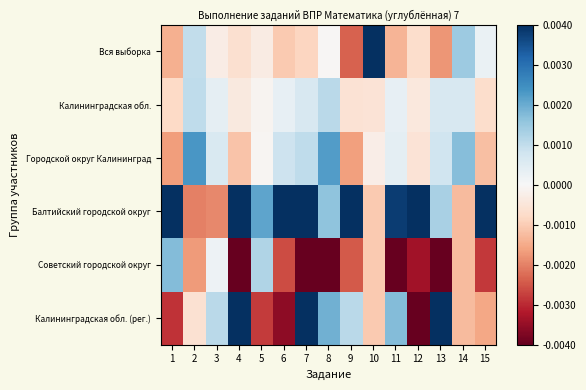

Reading right to left, extract all data points from this chart.

Вся выборка: 15=1.3	14=7.2	13=-8.8	12=-3.5	11=-6.9	10=20.0	9=-11.8	8=-0.2	7=-4.2	6=-5.2	5=-1.7	4=-3.2	3=-1.5	2=4.9	1=-7.1
Калининградская обл.: 15=-3.6	14=3.2	13=3.3	12=-2.2	11=1.6	10=-2.8	9=-2.9	8=5.4	7=3.2	6=1.6	5=-0.5	4=-2.0	3=1.9	2=5.1	1=-4.0
Городской округ Калининград: 15=-6.0	14=8.4	13=3.9	12=-2.8	11=2.0	10=-1.4	9=-8.2	8=11.1	7=5.2	6=4.1	5=-0.4	4=-5.8	3=3.0	2=11.7	1=-8.4
Балтийский городской округ: 15=30.0	14=-6.3	13=6.5	12=46.7	11=19.0	10=-5.3	9=29.9	8=8.0	7=21.1	6=30.4	5=10.5	4=19.9	3=-9.7	2=-10.1	1=25.4
Советский городской округ: 15=-14.1	14=-6.3	13=-27.4	12=-16.8	11=-24.4	10=-5.3	9=-12.3	8=-34.0	7=-47.8	6=-13.0	5=6.0	4=-35.3	3=1.0	2=-8.6	1=8.6
Калининградская обл. (рег.): 15=-7.7	14=-6.3	13=22.4	12=-21.6	11=8.7	10=-5.3	9=5.4	8=9.7	7=22.6	6=-17.8	5=-13.9	4=26.4	3=5.3	2=-3.0	1=-14.5